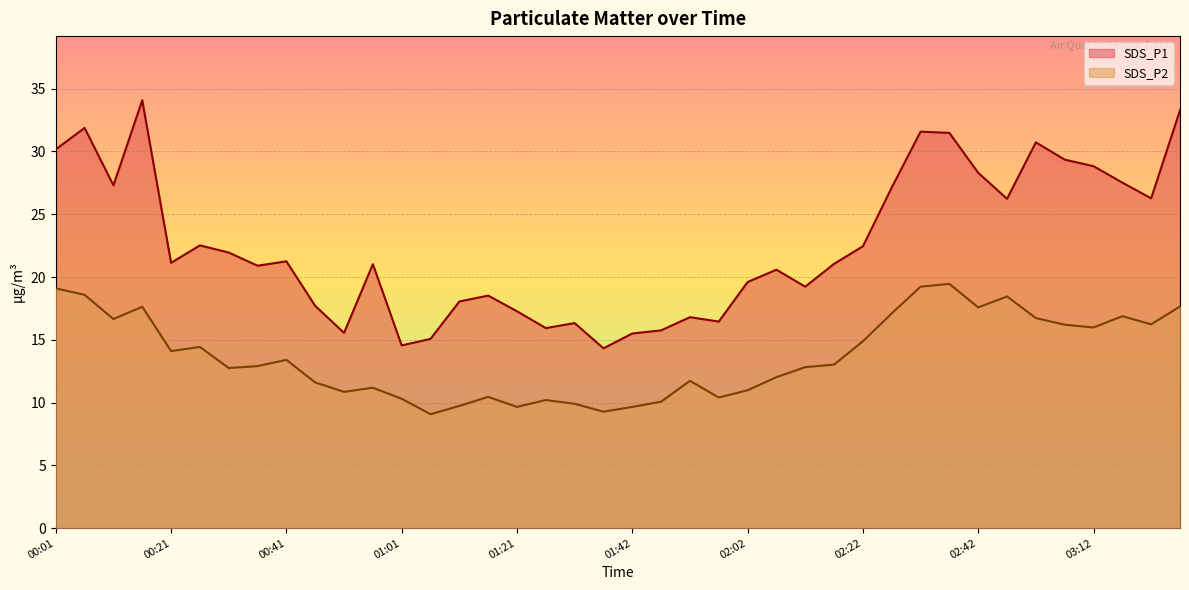

What are all the series names shown in the legend?

SDS_P1, SDS_P2